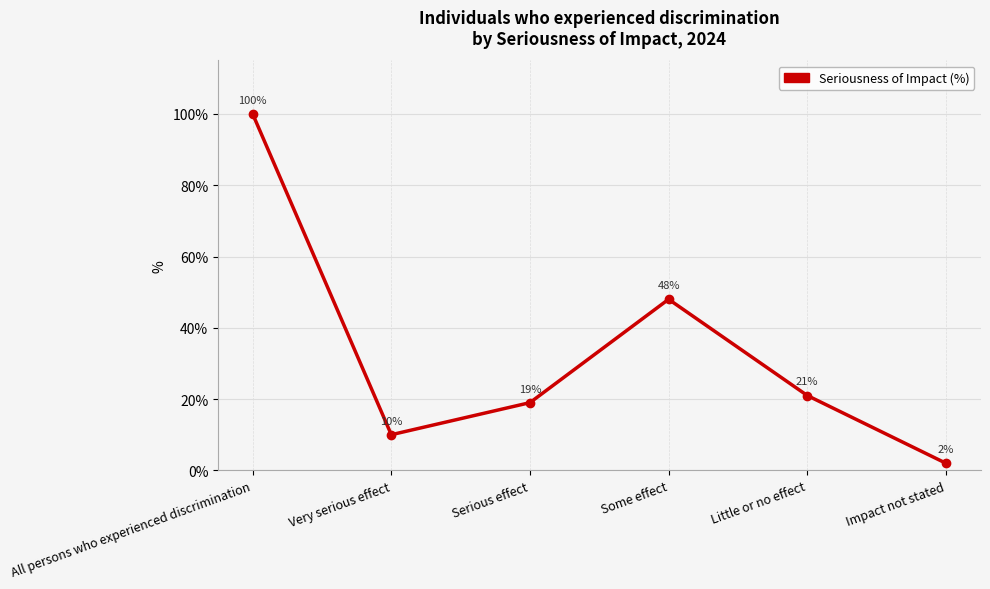

True or false: the data has more than 0 interior local peaks.

True